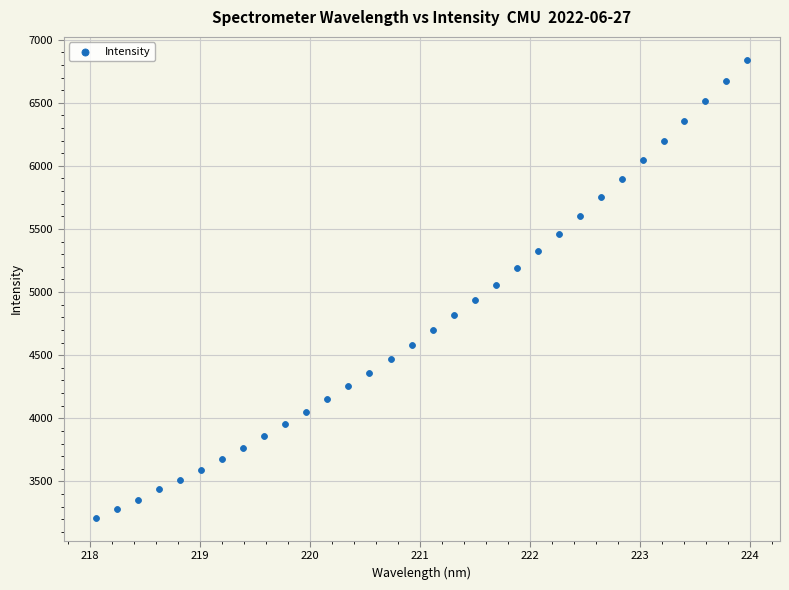

What is the range of X values (max minus min)?

5.9